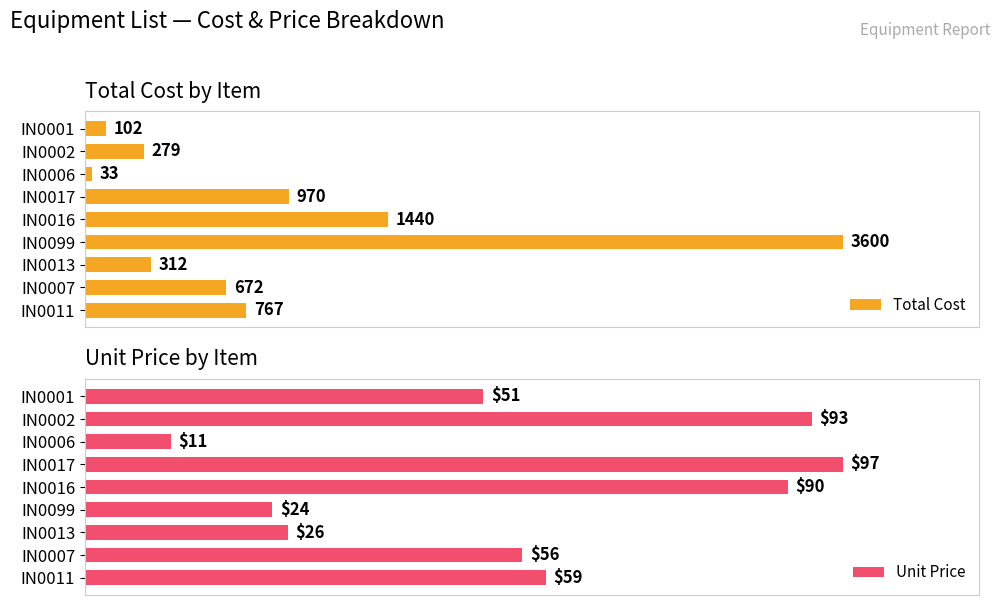

What are all the series names shown in the legend?

Total Cost, Unit Price